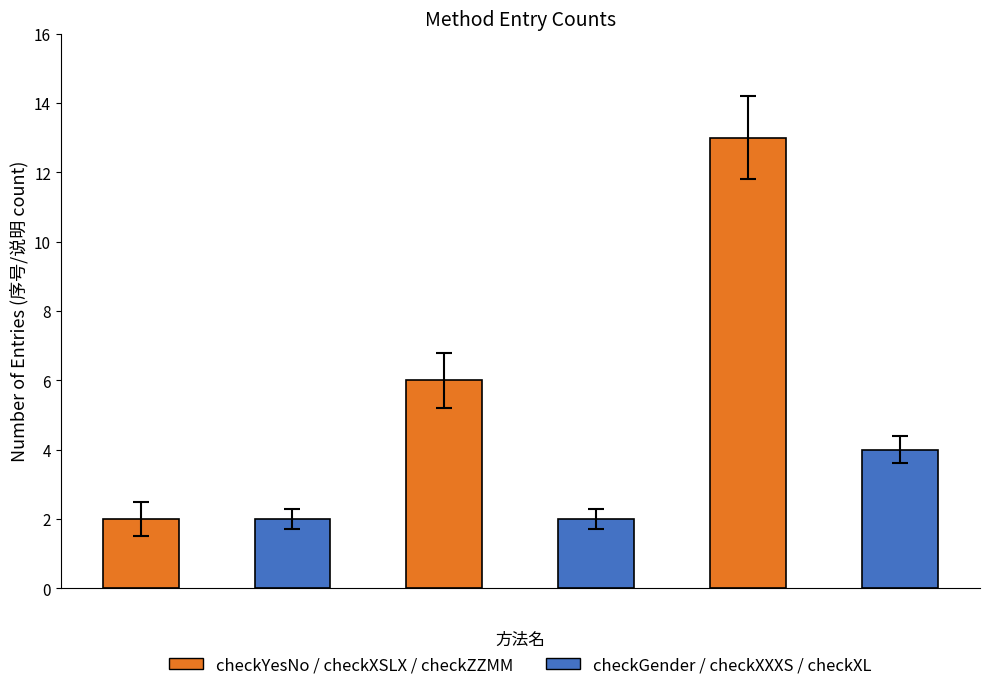

How many categories are shown in the chart?

6